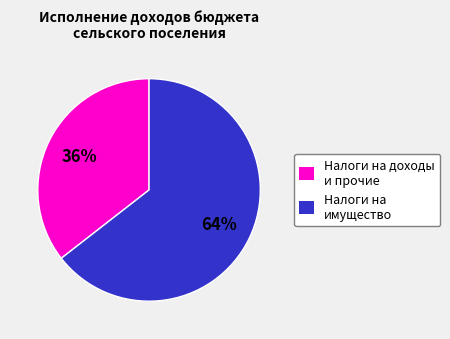

Which category accounts for the majority?

Налоги на имущество